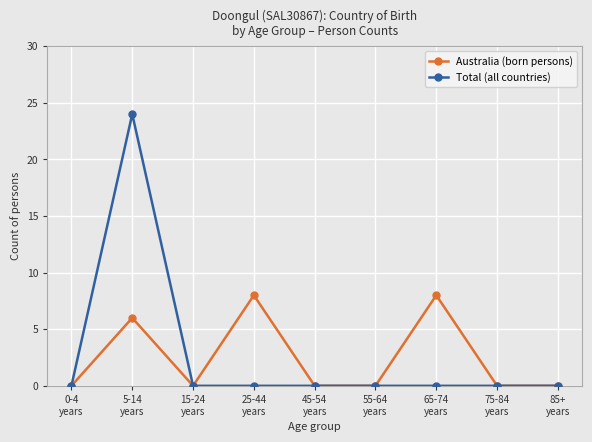

What is the sum of all Total (all countries) values?

24